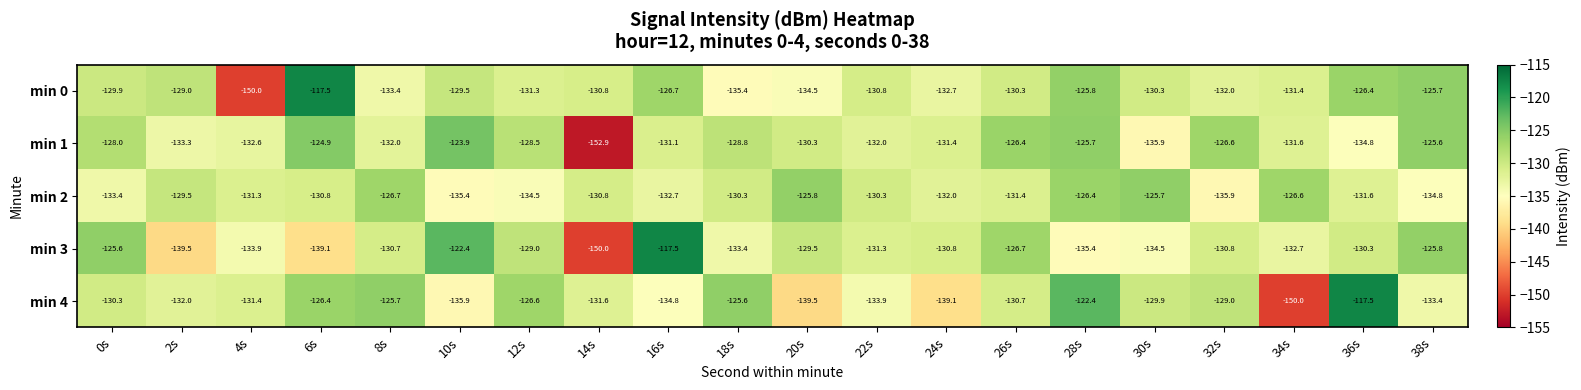

How many distinct data groups are displayed?

5